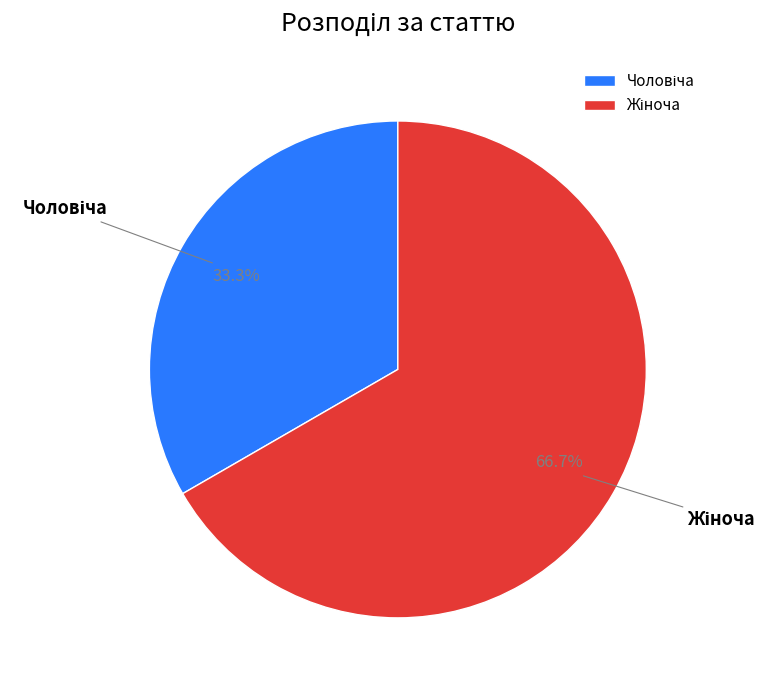

Is there any slice that represents more than half of the pie?

Yes